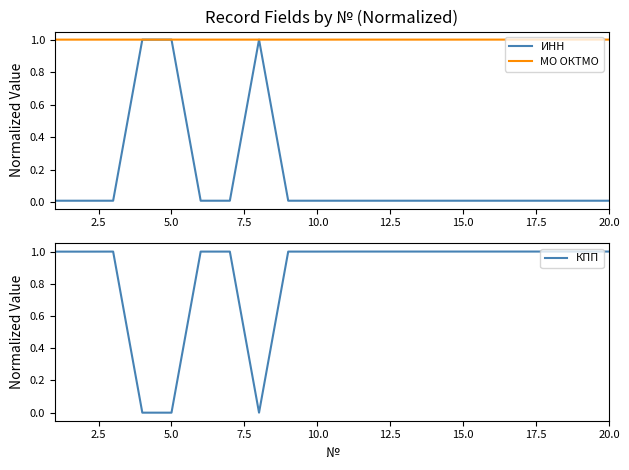

What is the lowest value of the МО ОКТМО series?

1.0